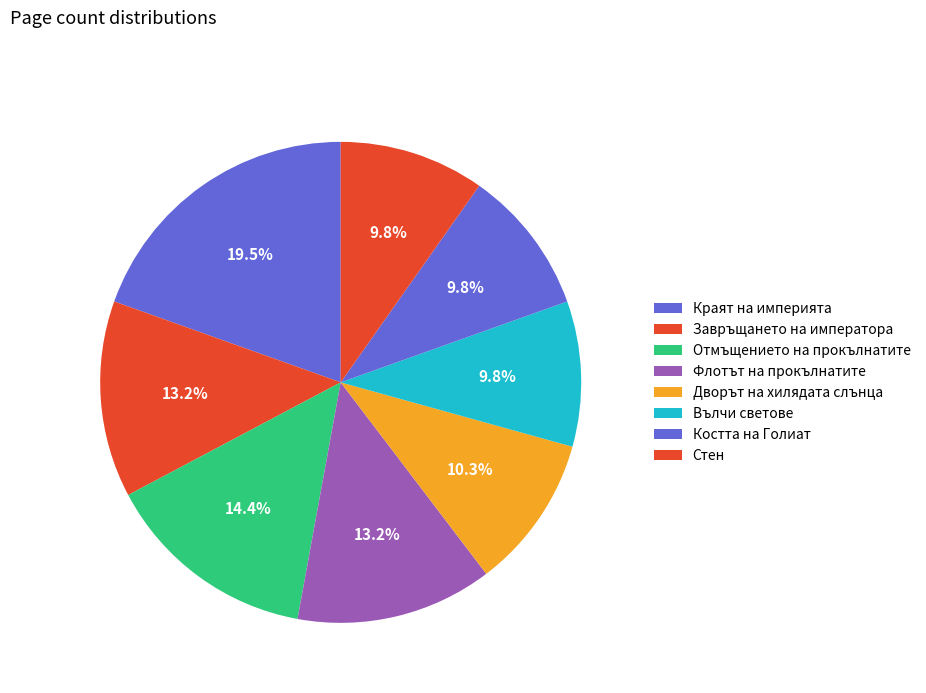

Which slice is the largest?

Краят на империята